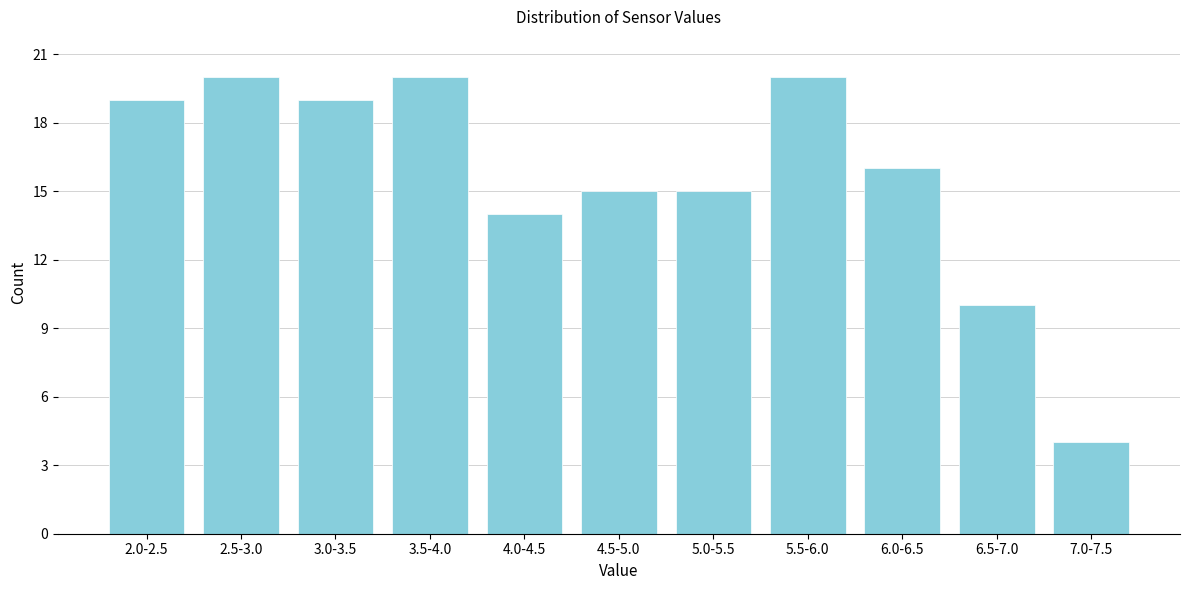

Reading left to right, extract all data points from this chart.

19	20	19	20	14	15	15	20	16	10	4